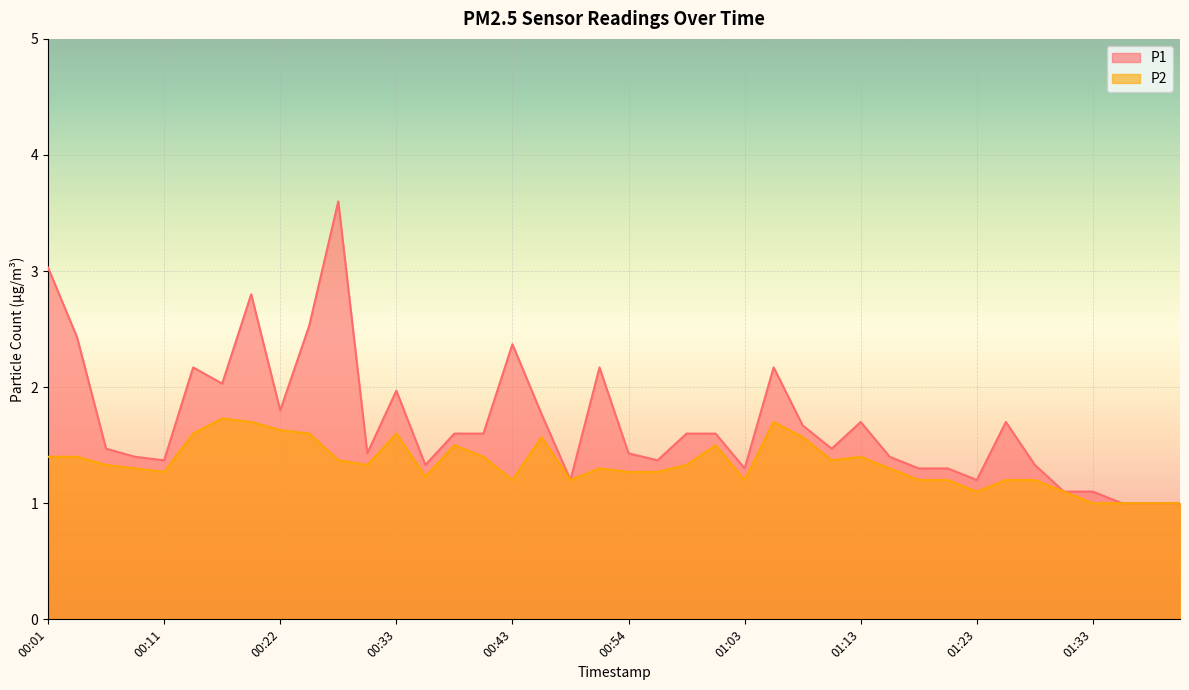

Which series changed the most between 00:22 and 00:51?

P1